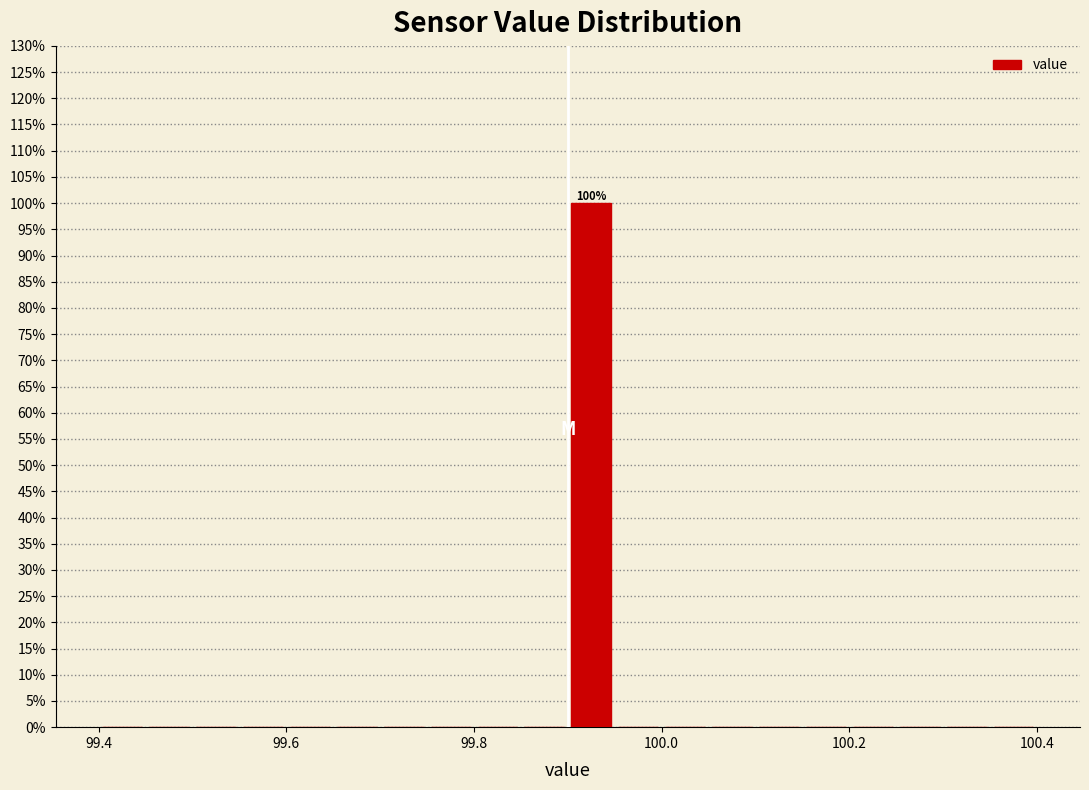

Around what value on the x-axis is the tallest bar? Give the approximate position of its centre, as read against the axis.

99.92